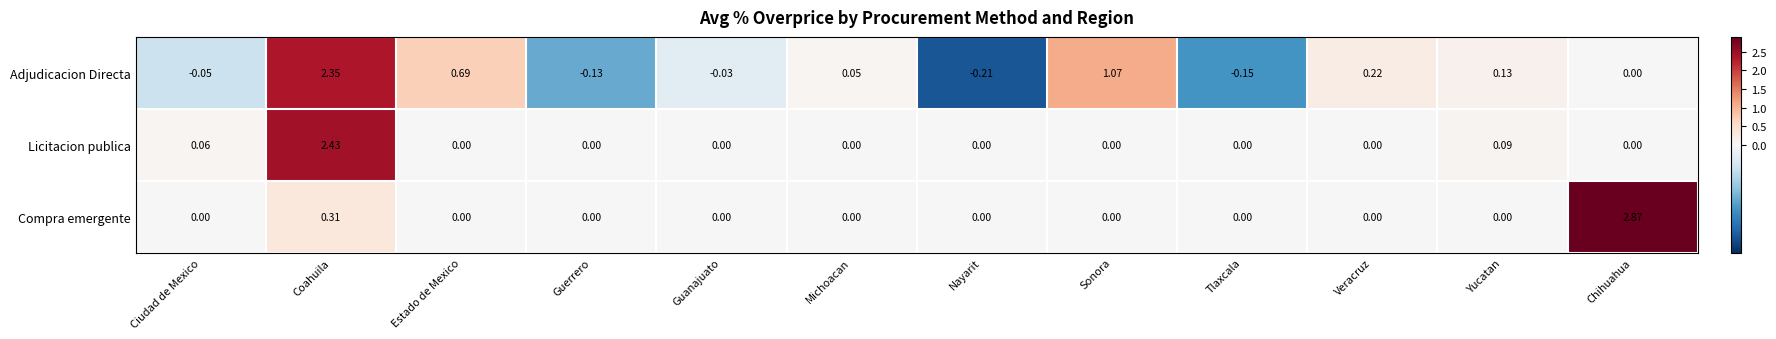

Rank the series by their average value, from highest to lowest.

Adjudicacion Directa, Compra emergente, Licitacion publica